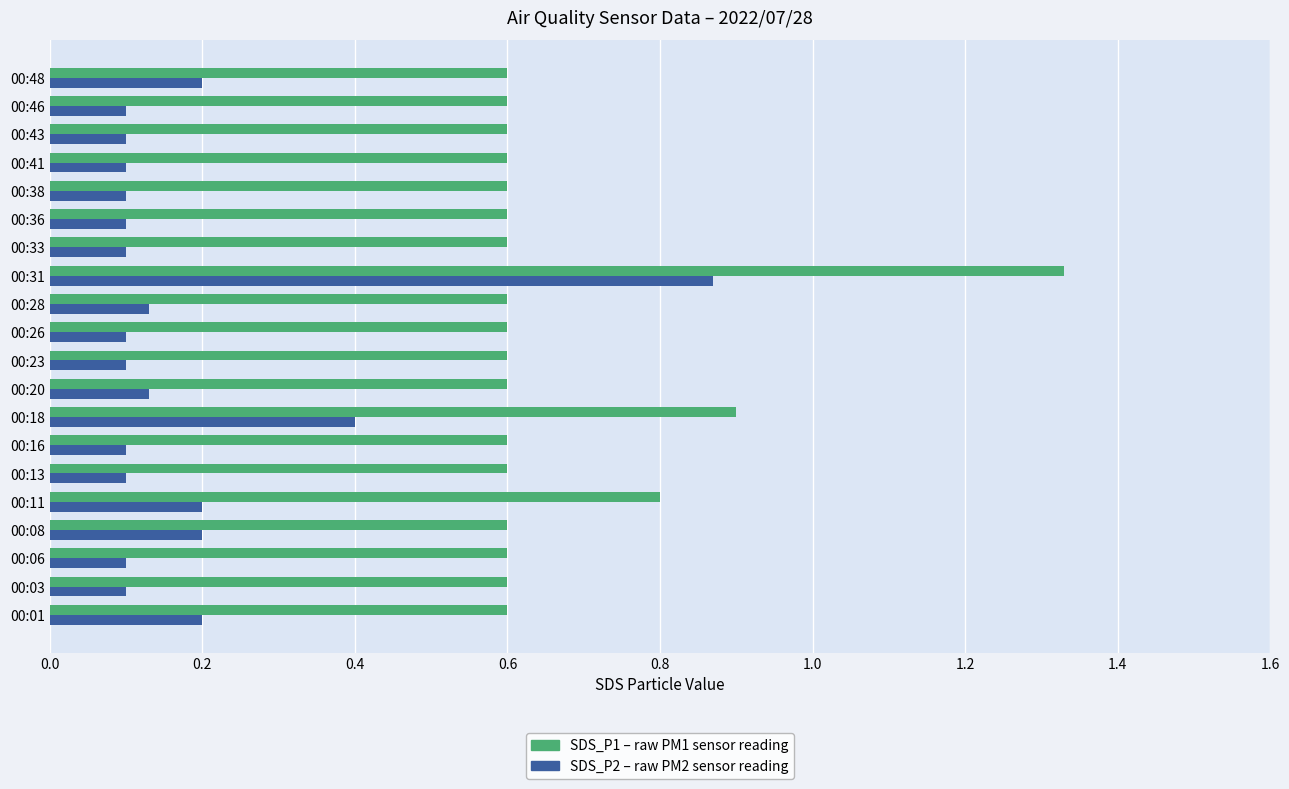

What is the difference between the highest and lowest values at 00:46?

0.5